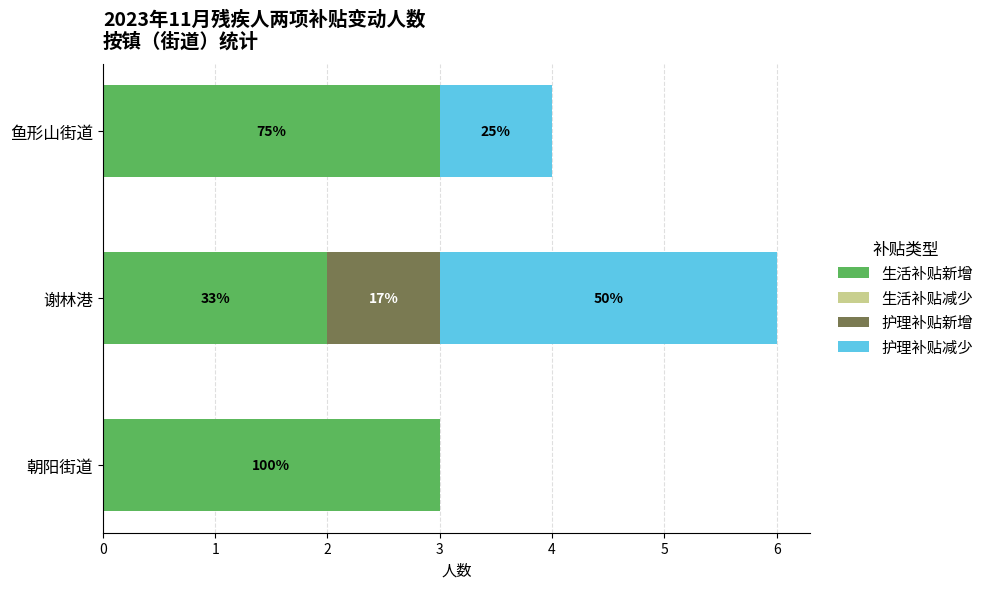

What is the average value of the 护理补贴新增 series?

0.3